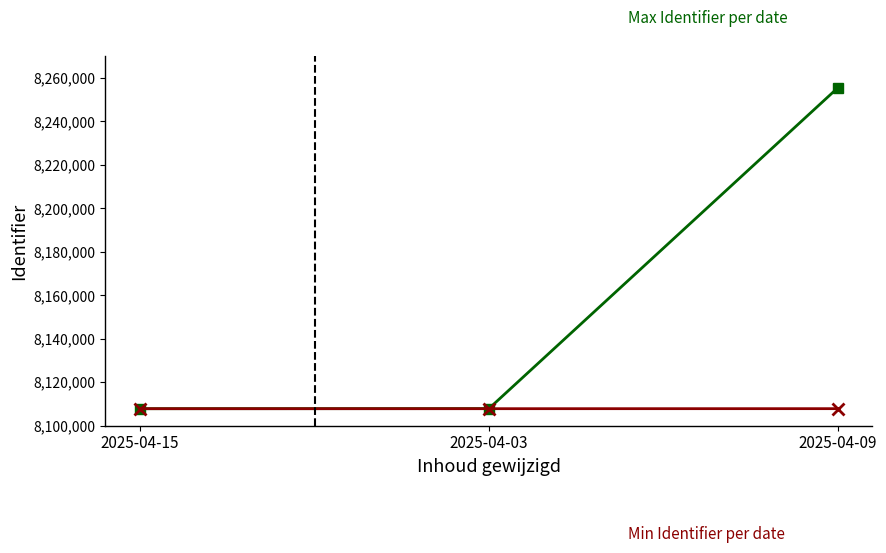

What is the spread (max minus min) of values at 2025-04-03?

30